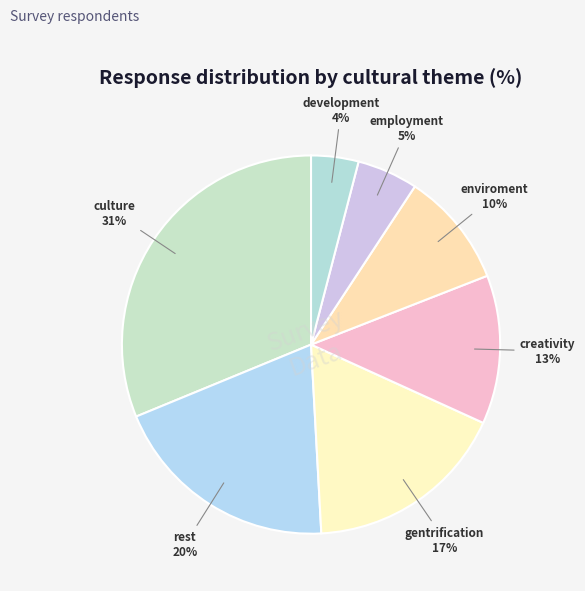

How many slices are in this pie chart?

7